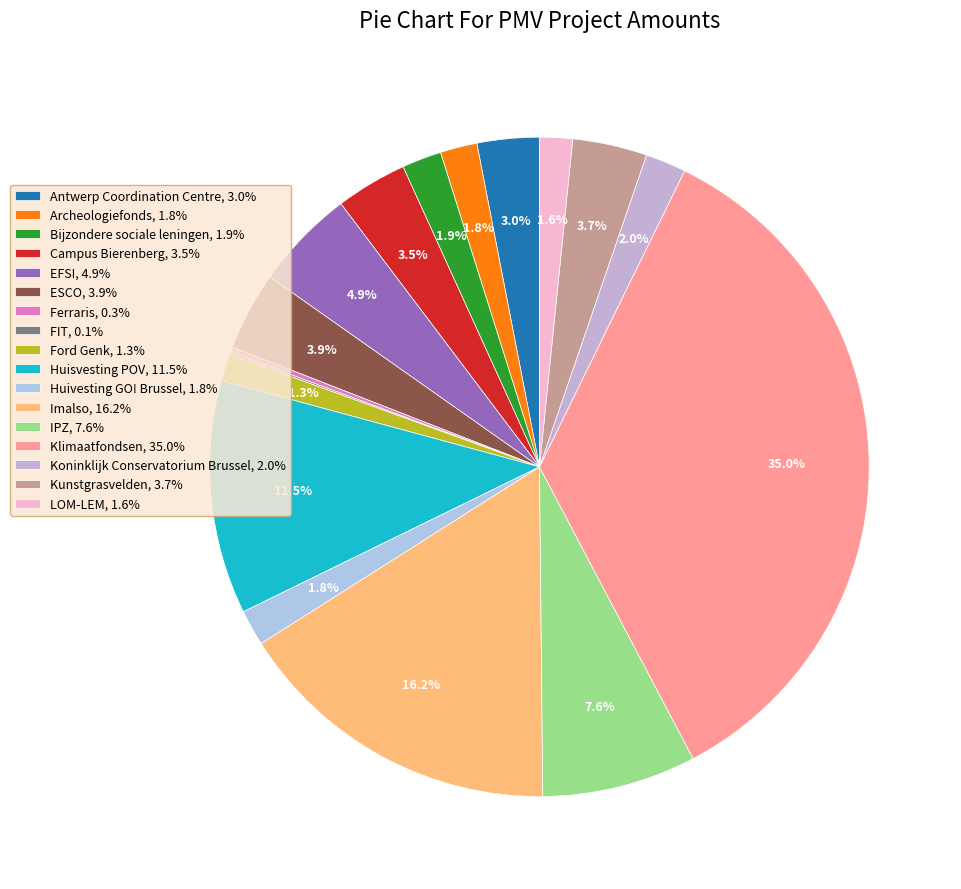

The Huivesting GO! Brussel slice represents 2% of the pie. True or false?

True